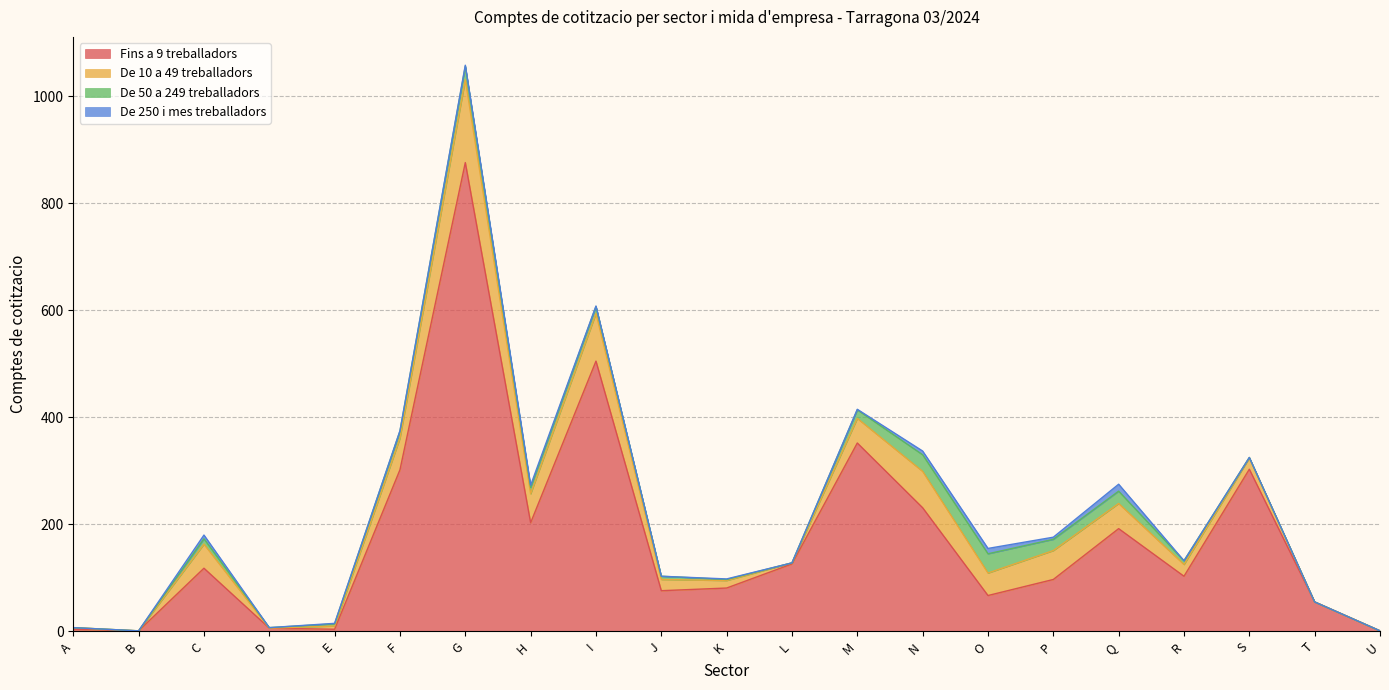

Reading left to right, extract all data points from this chart.

Fins a 9 treballadors: A=4	B=1	C=118	D=6	E=4	F=302	G=876	H=203	I=505	J=76	K=81	L=126	M=352	N=231	O=67	P=97	Q=192	R=103	S=303	T=55	U=1
De 10 a 49 treballadors: A=3	B=0	C=45	D=0	E=6	F=59	G=155	H=54	I=89	J=21	K=14	L=2	M=46	N=68	O=42	P=54	Q=47	R=22	S=21	T=0	U=0
De 50 a 249 treballadors: A=0	B=0	C=10	D=1	E=4	F=13	G=25	H=12	I=13	J=6	K=2	L=0	M=16	N=31	O=36	P=21	Q=23	R=7	S=1	T=0	U=0
De 250 i mes treballadors: A=0	B=0	C=7	D=0	E=1	F=1	G=2	H=4	I=1	J=0	K=1	L=0	M=1	N=7	O=10	P=4	Q=13	R=0	S=0	T=0	U=0